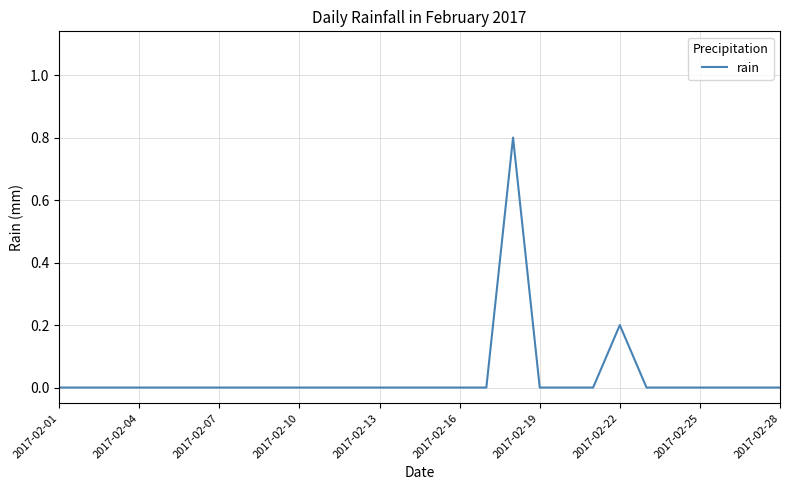

What is the difference between the maximum and minimum values?

0.8